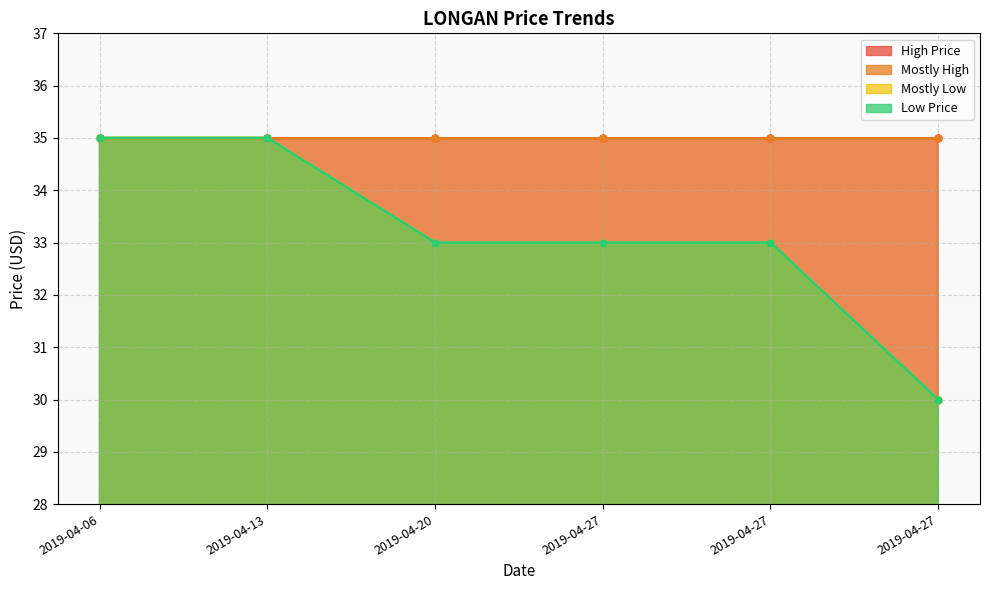

The value of Mostly Low at 2019-04-27 is 59. True or false?

False